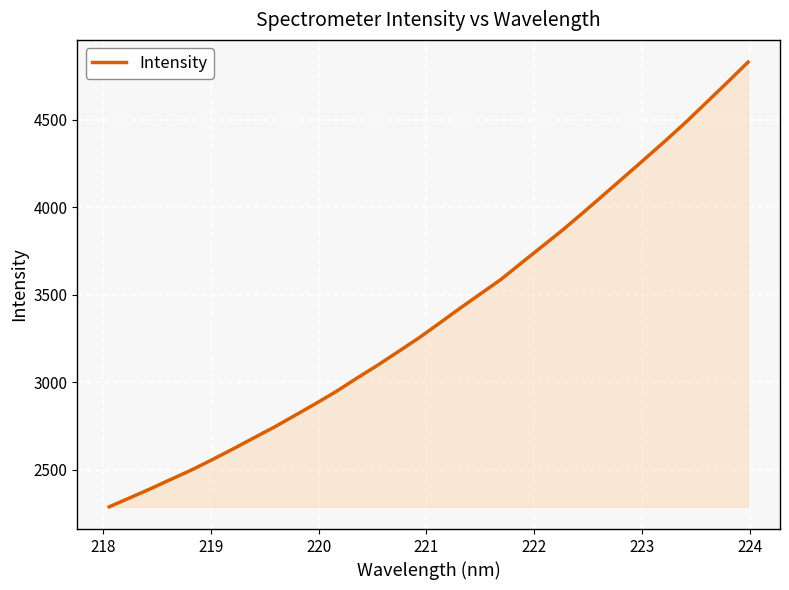

What is the difference between the maximum and minimum values?

2540.4